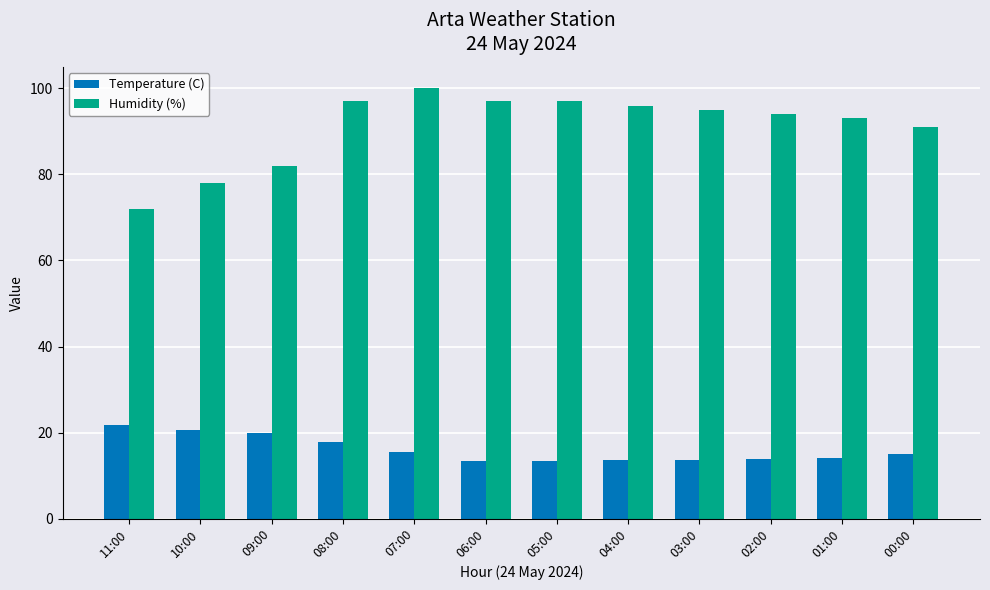

Rank the series at 11:00 from lowest to highest value.

Temperature (C), Humidity (%)